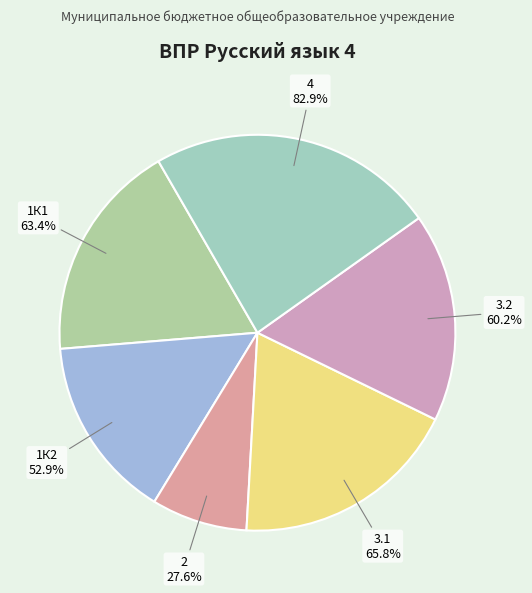

Which category has the smallest portion of the pie?

2